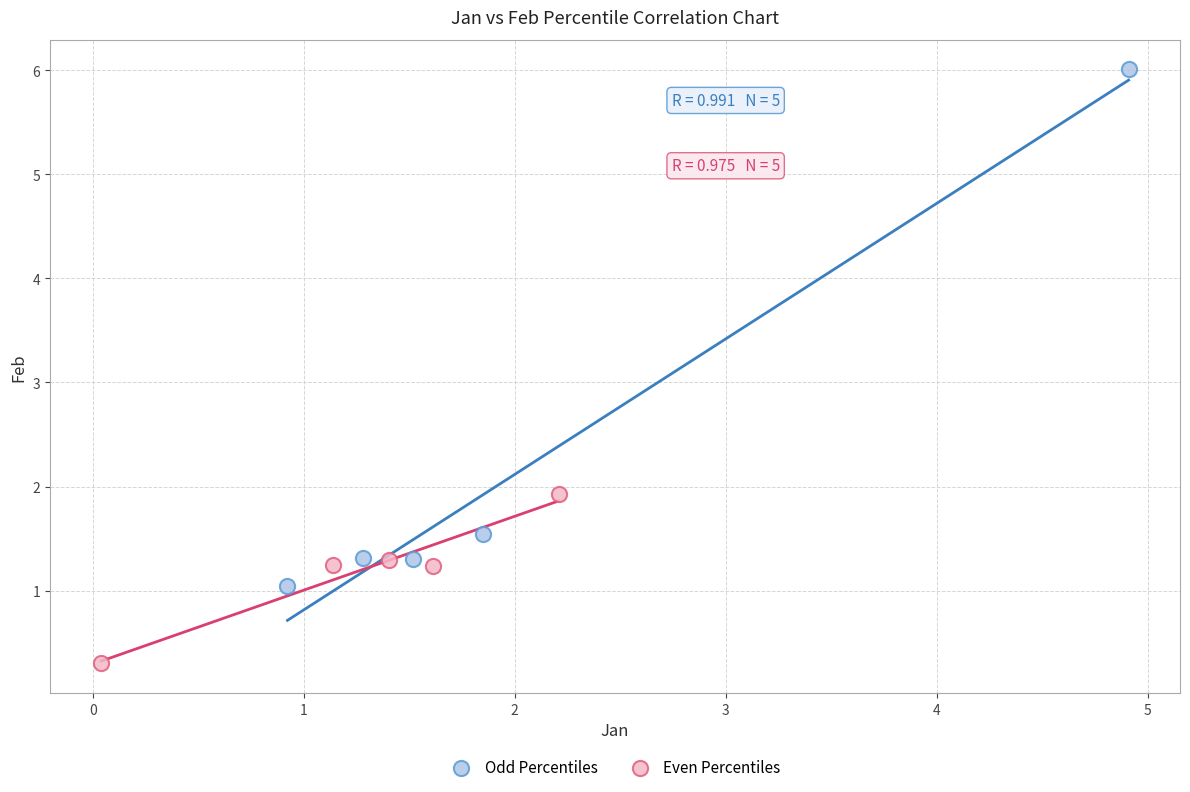

Which series reaches the maximum Y coordinate?

Odd Percentiles